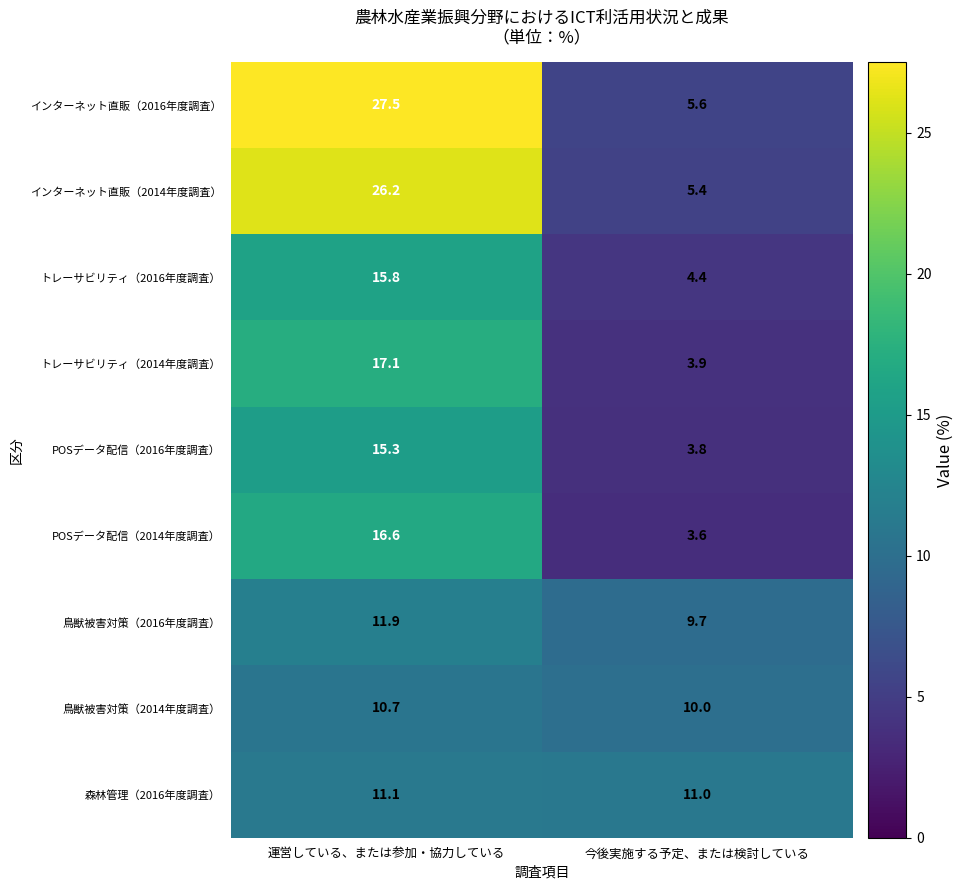

Rank the series by their maximum value, from highest to lowest.

インターネット直販（2016年度調査）, インターネット直販（2014年度調査）, トレーサビリティ（2014年度調査）, POSデータ配信（2014年度調査）, トレーサビリティ（2016年度調査）, POSデータ配信（2016年度調査）, 鳥獣被害対策（2016年度調査）, 森林管理（2016年度調査）, 鳥獣被害対策（2014年度調査）